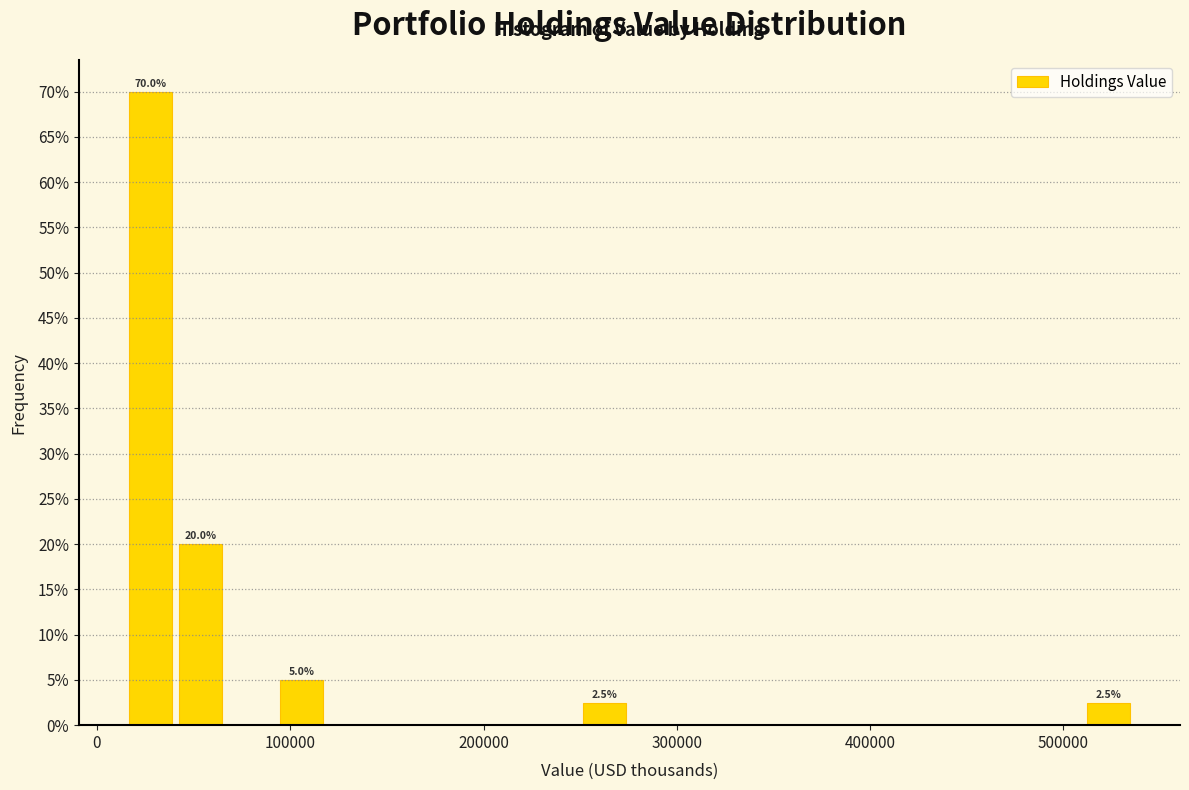

Around what value on the x-axis is the tallest bar? Give the approximate position of its centre, as read against the axis.

30000